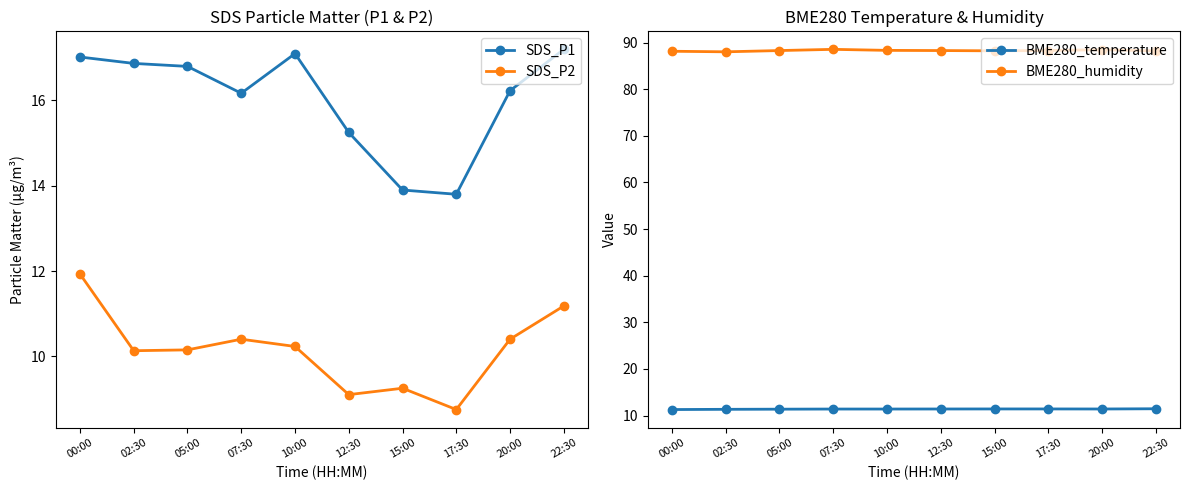

Is this an area chart (filled region under the line)?

No